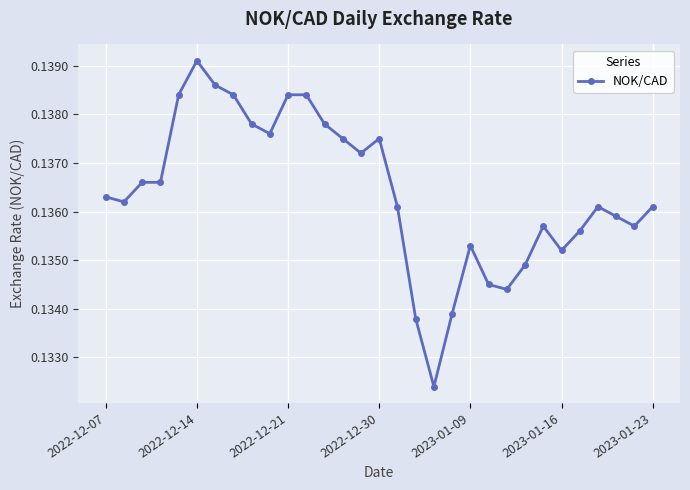

True or false: there are more than 2 points higher than both neighbors.

True